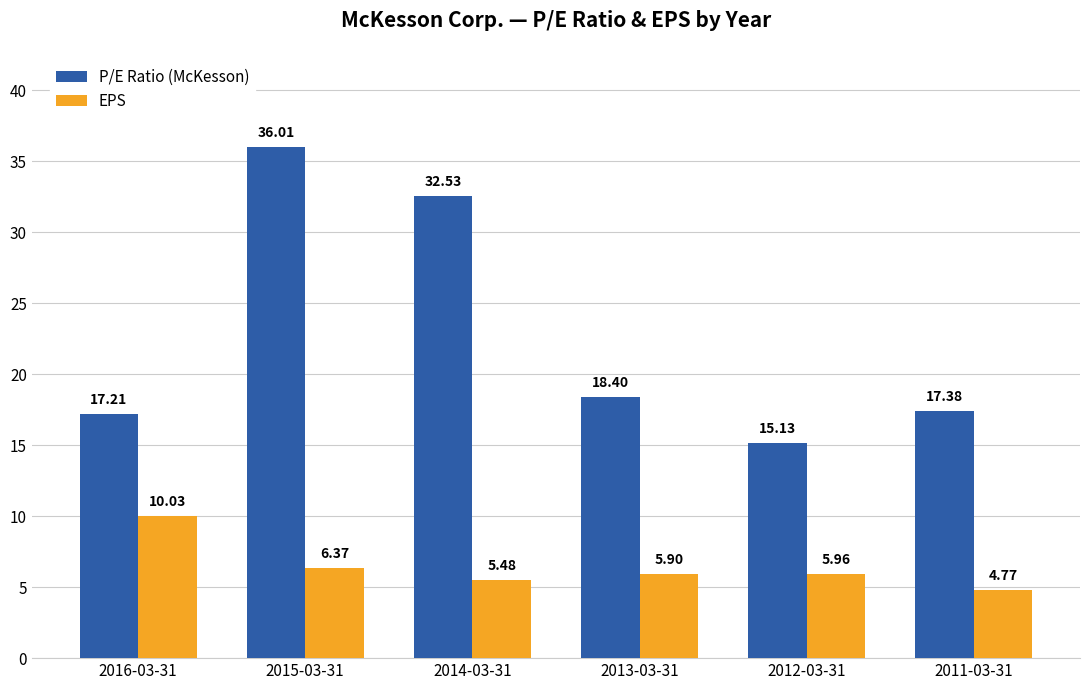

What is the minimum value for P/E Ratio (McKesson)?

15.1